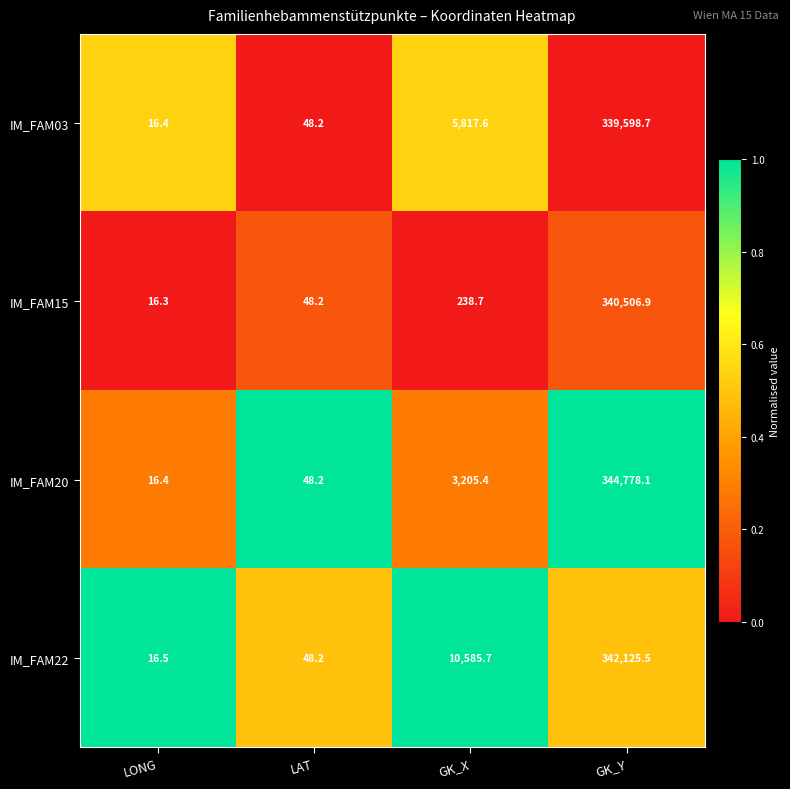

Which series has the largest total across all categories?

IM_FAM22